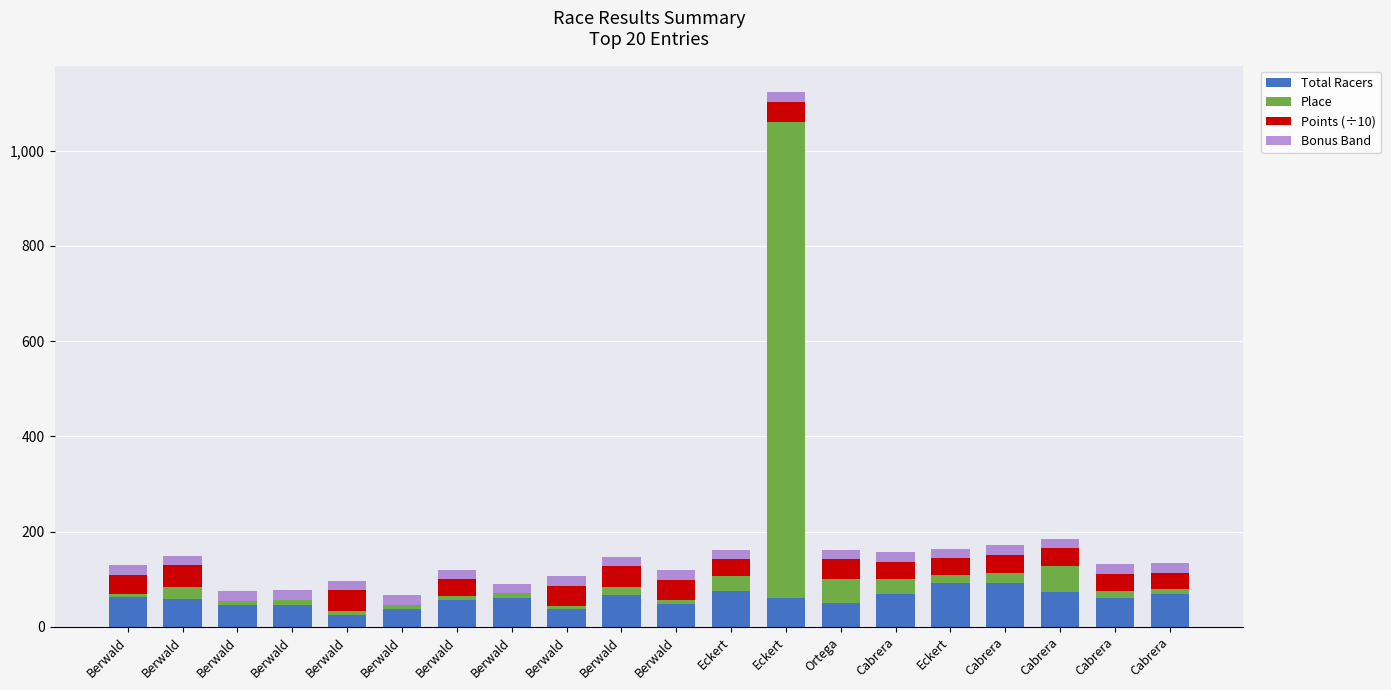

Does the chart contain stacked bars?

Yes